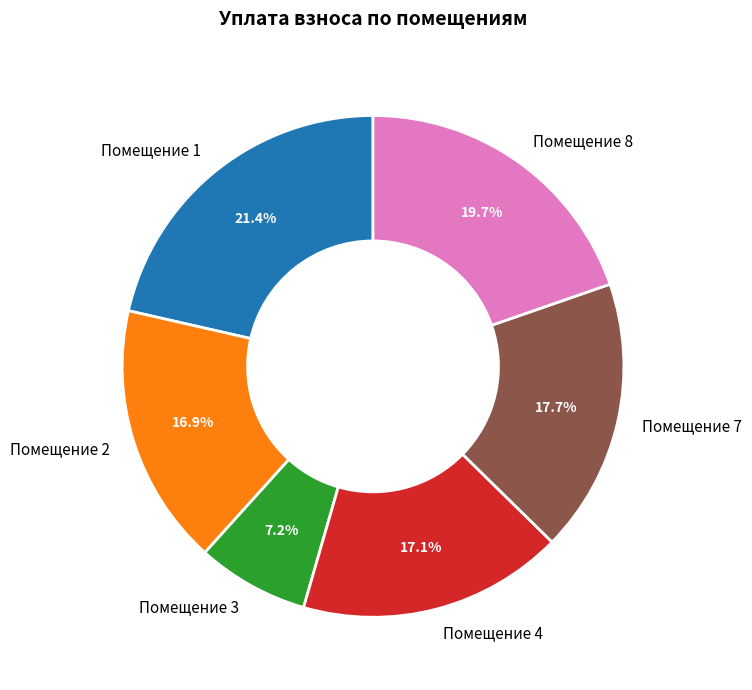

What portion of the pie excludes Помещение 1?

78.6%